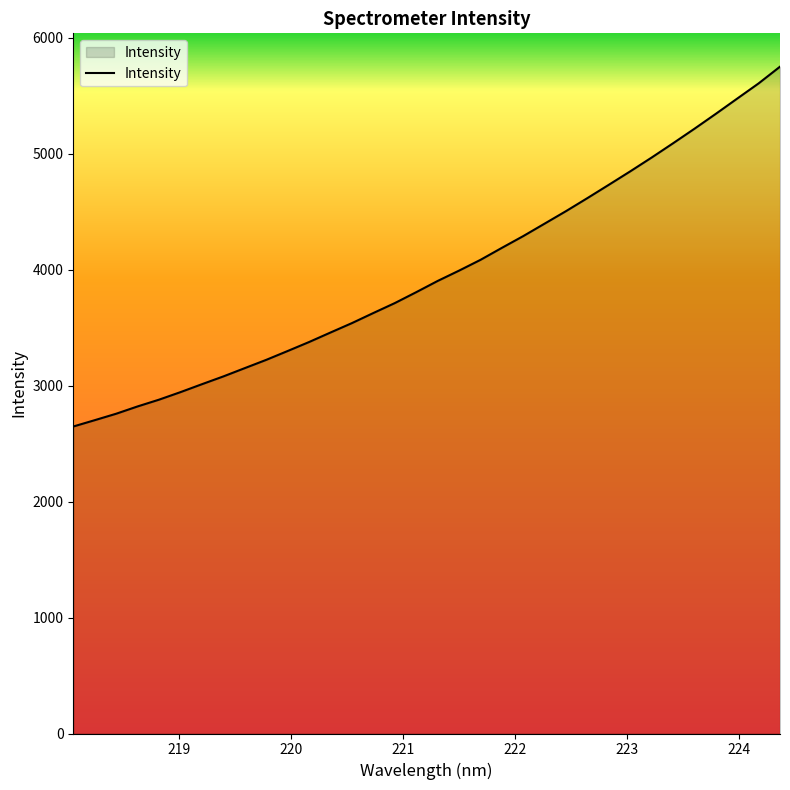

What is the maximum value shown in the chart?

5751.6